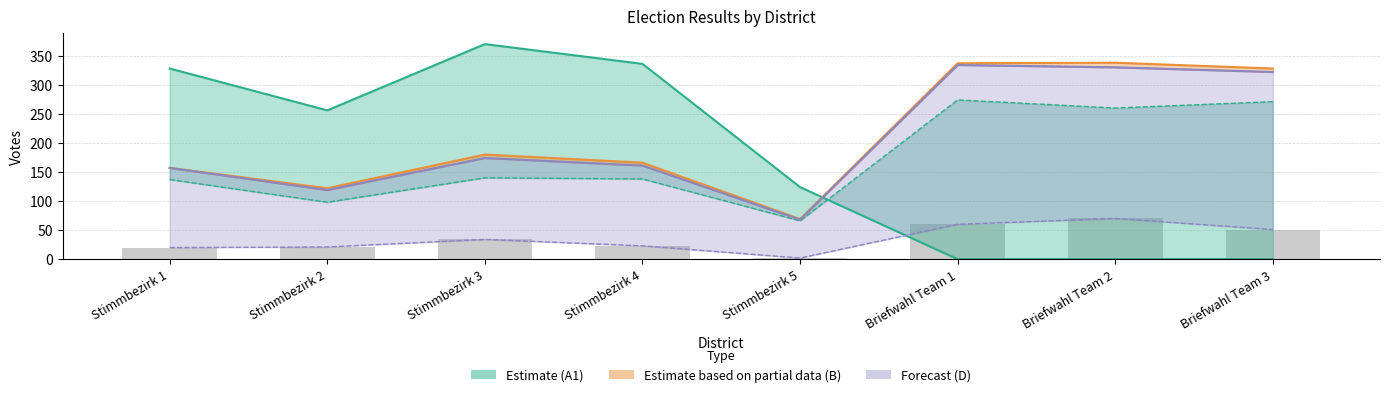

Which category has the highest value in the A1 series?

Stimmbezirk 3